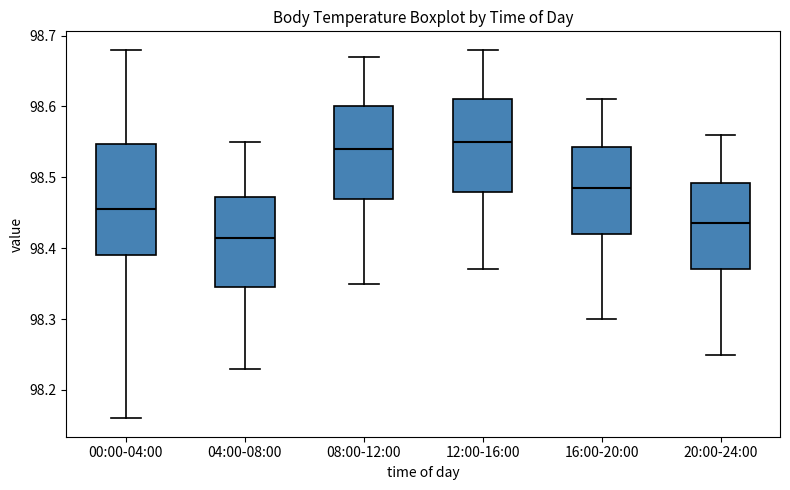

Where does the upper whisker of the box for 20:00-24:00 end on the y-axis? The values are not printed on the chart, so give them approximately, as read against the axis.

98.56